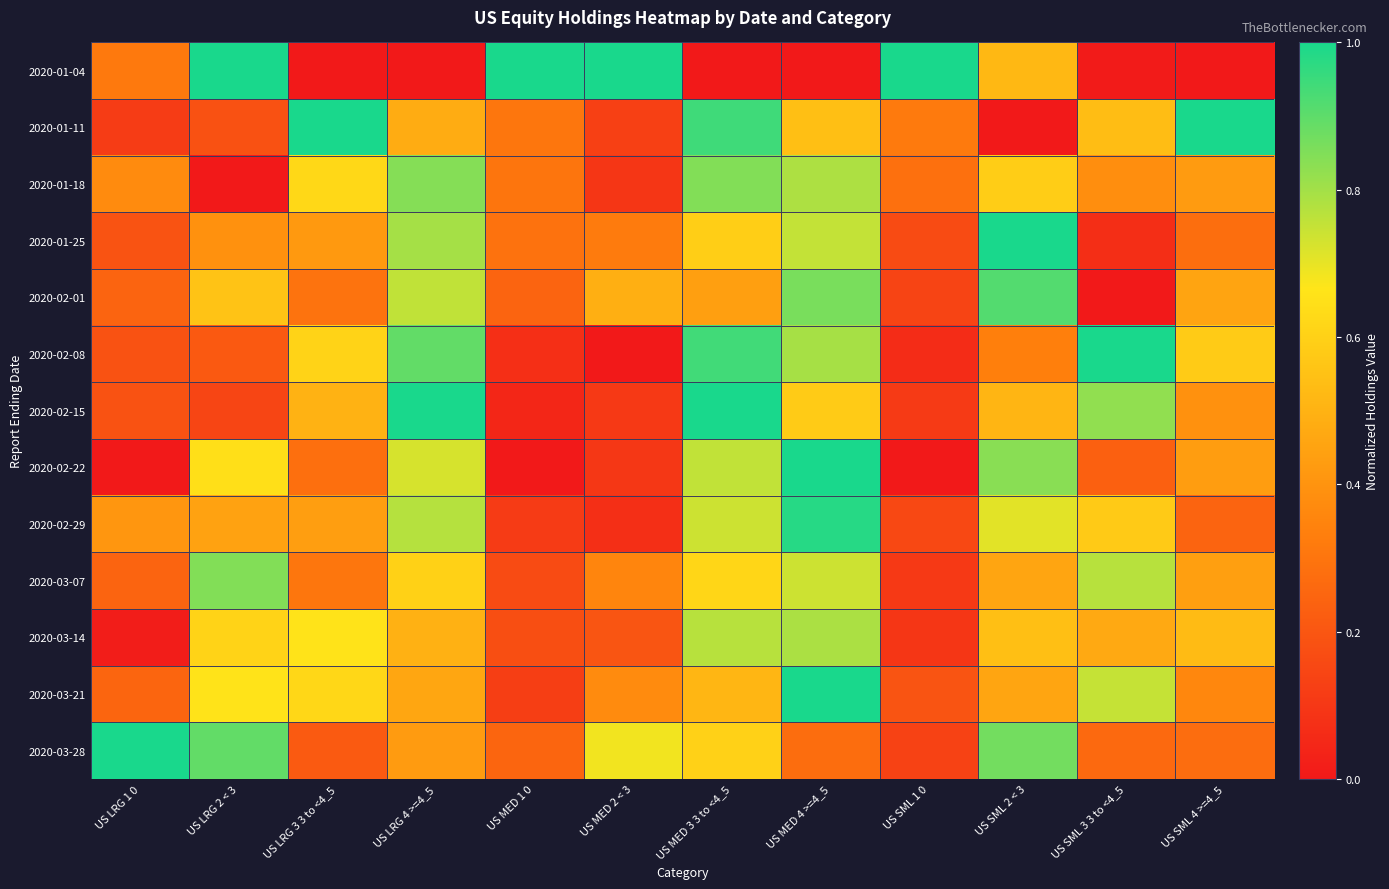

What is the difference between the highest and lowest values at US LRG 3 3 to <4_5?

1.0